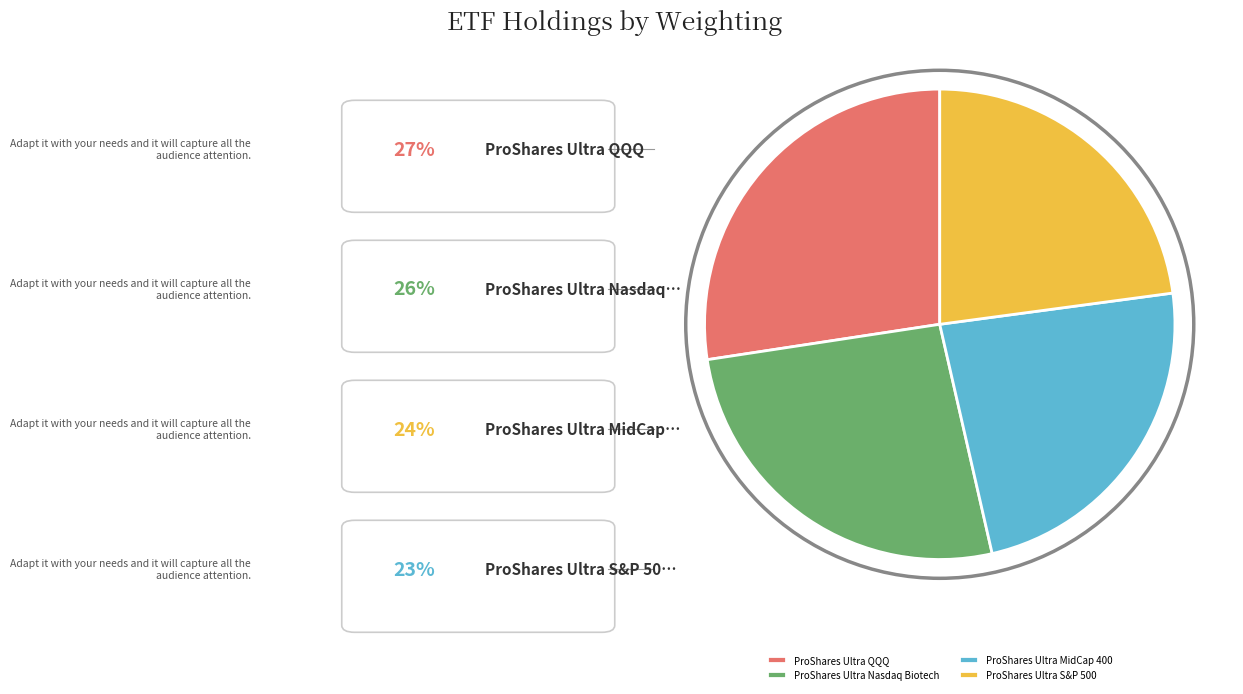

Approximately how many times larger is the value at ProShares Ultra Nasdaq Biotech compared to ProShares Ultra MidCap 400?

1.1